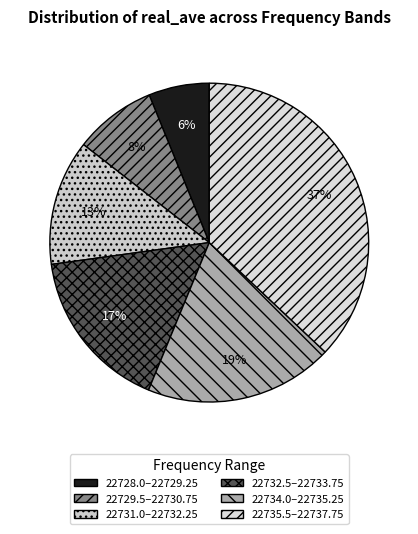

Rank the categories by value from highest to lowest.

22735.5–22737.75, 22734.0–22735.25, 22732.5–22733.75, 22731.0–22732.25, 22729.5–22730.75, 22728.0–22729.25